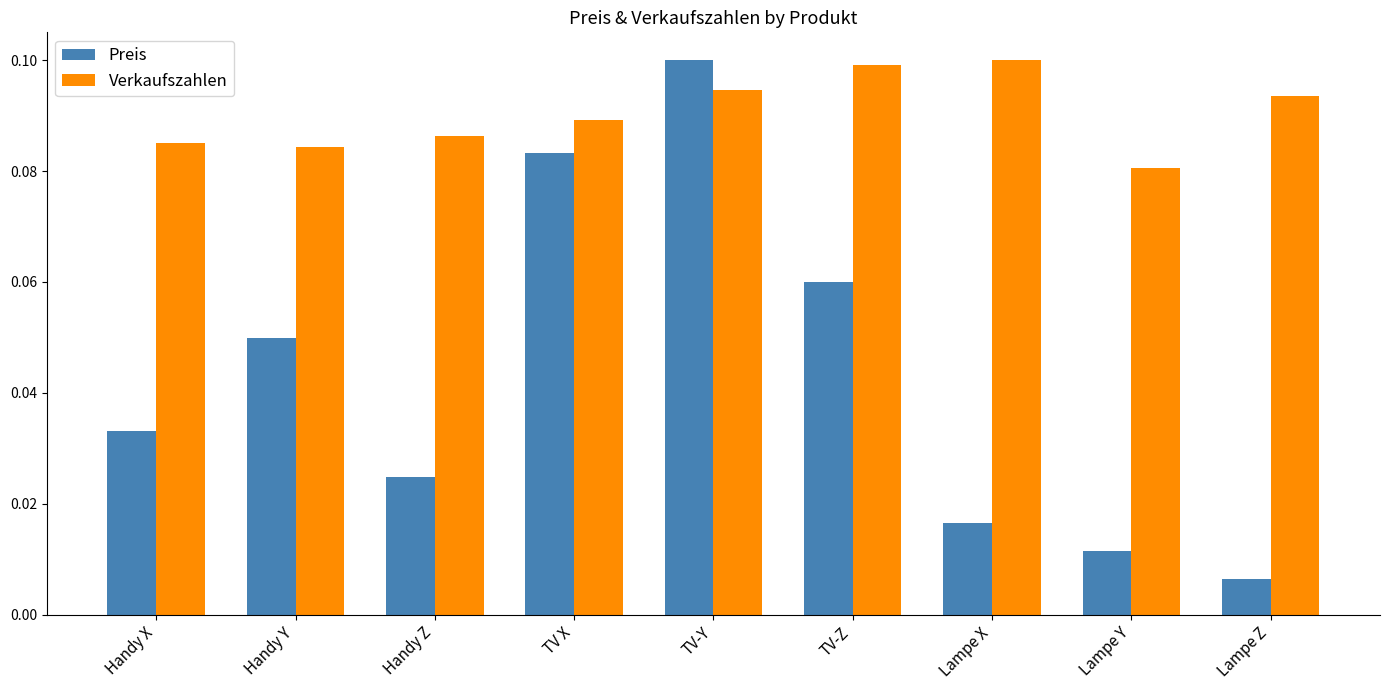

True or false: Verkaufszahlen has a value of 0.0 at Handy Z.

False